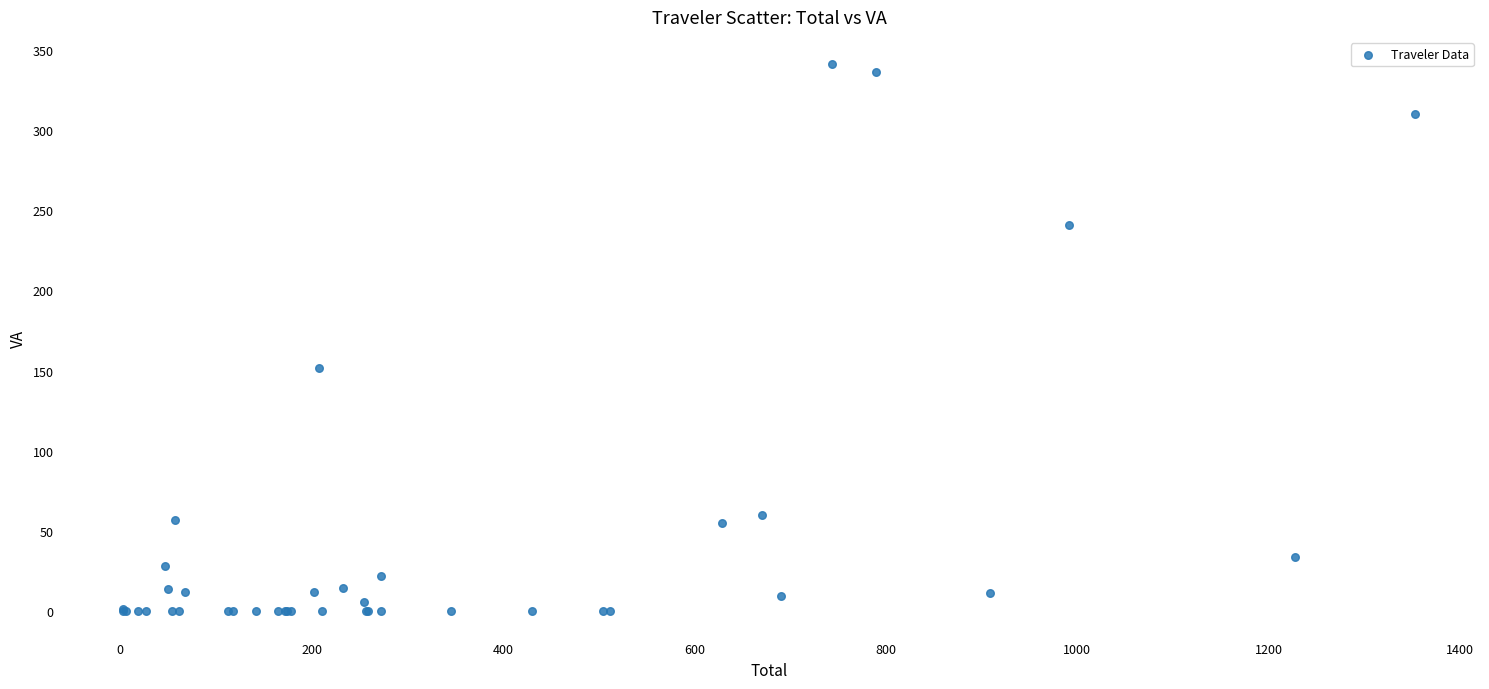

What Y value in the scatter plot is closest to 170?

151.6